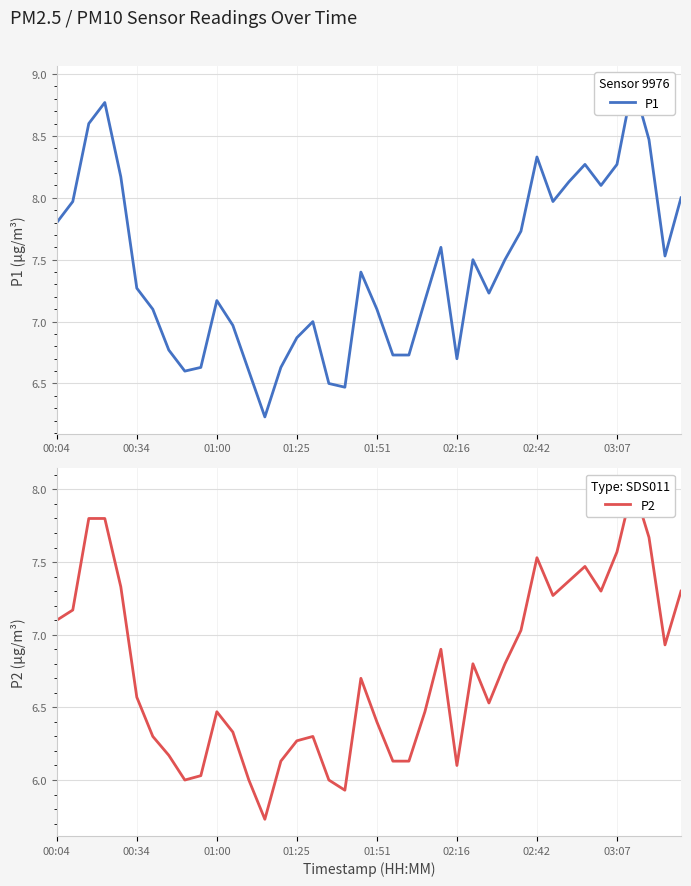

In P1, how many points are higher than both neighbors (excluding endpoints)?

9